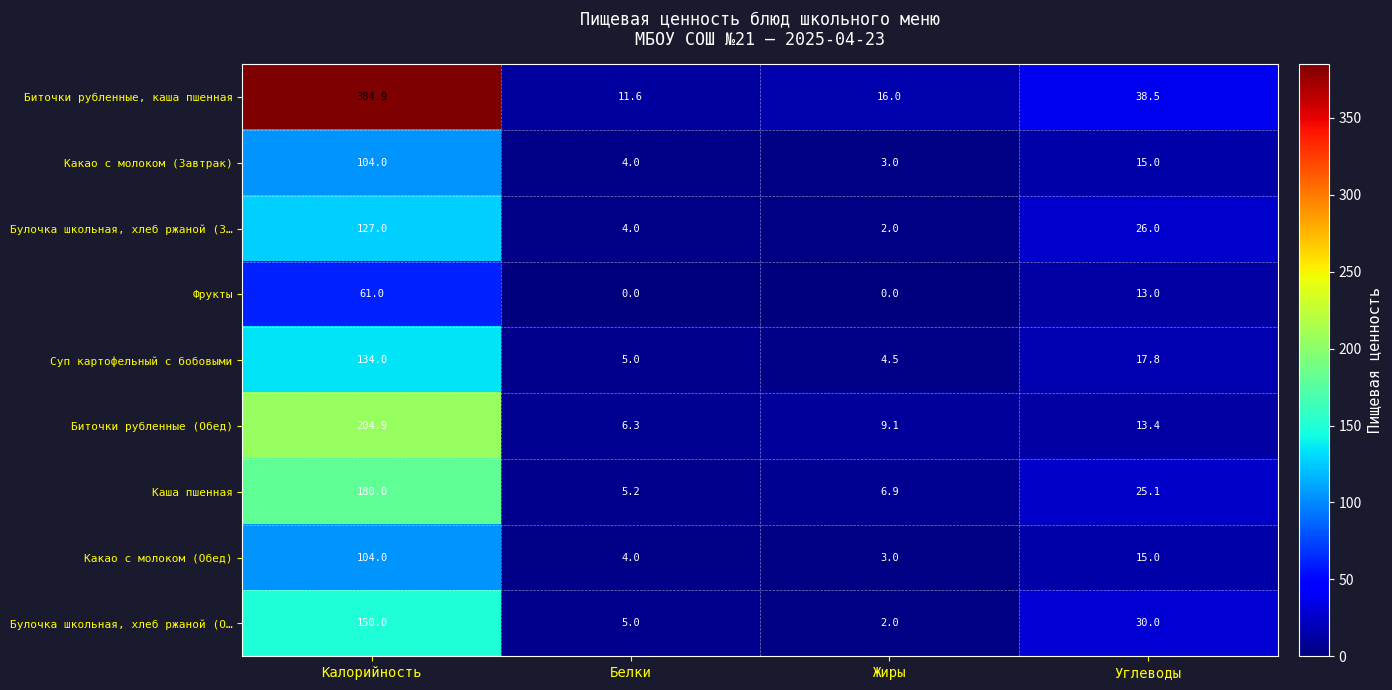

Which series changed the most between Калорийность and Углеводы?

Биточки рубленные, каша пшенная